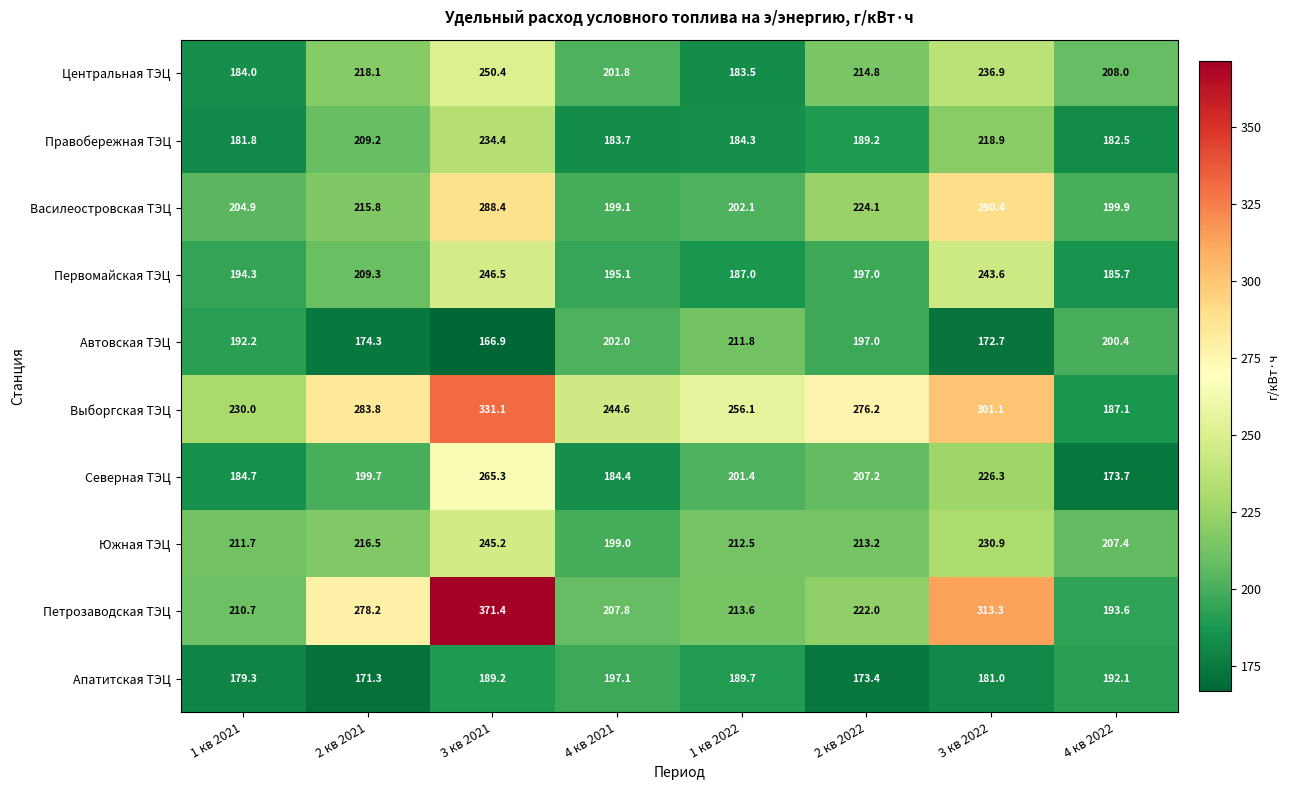

What is the smallest value displayed?

166.9